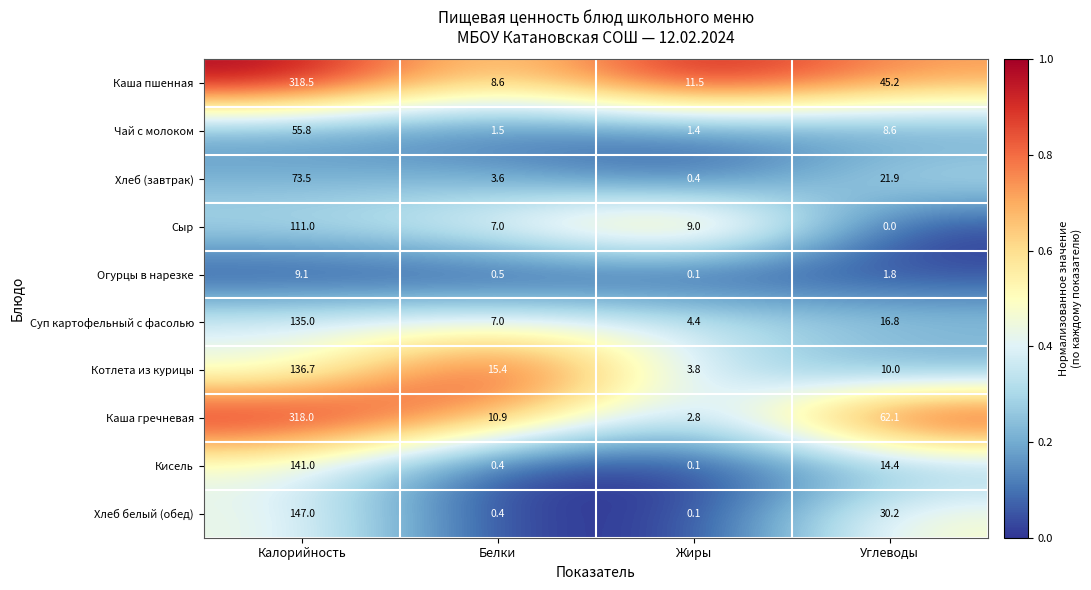

The Каша пшенная series shows 45.2 at Углеводы. True or false?

True